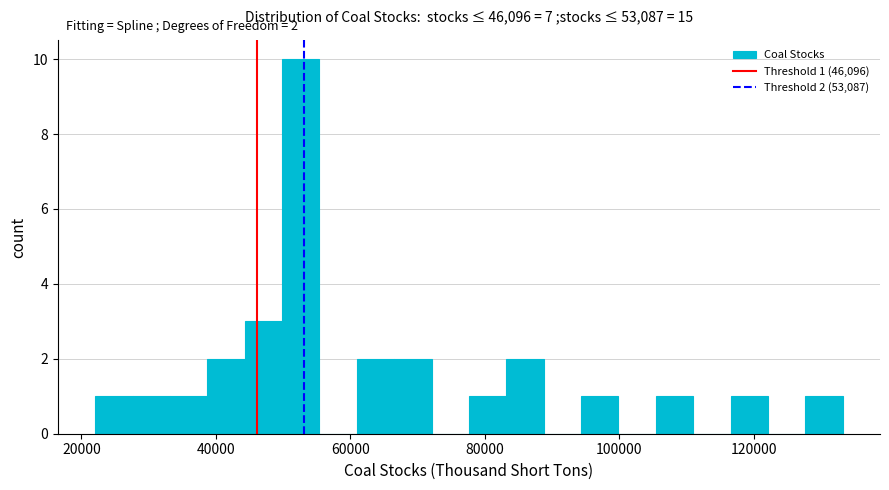

Around what value on the x-axis is the tallest bar? Give the approximate position of its centre, as read against the axis.

52000